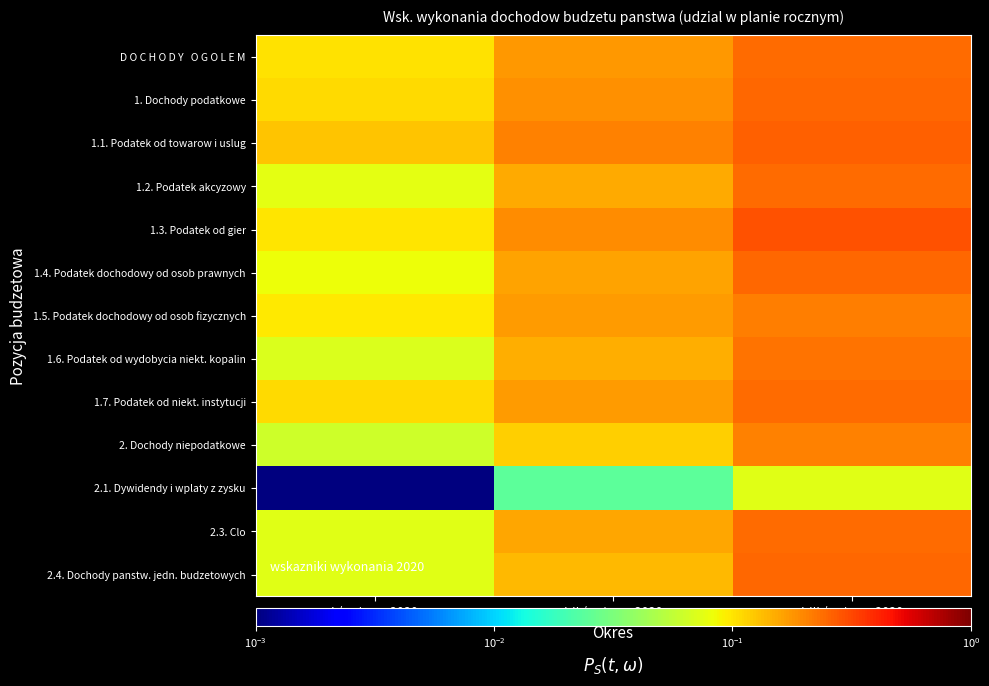

What is the spread (max minus min) of values at I-II / ustawa 2020?

0.2